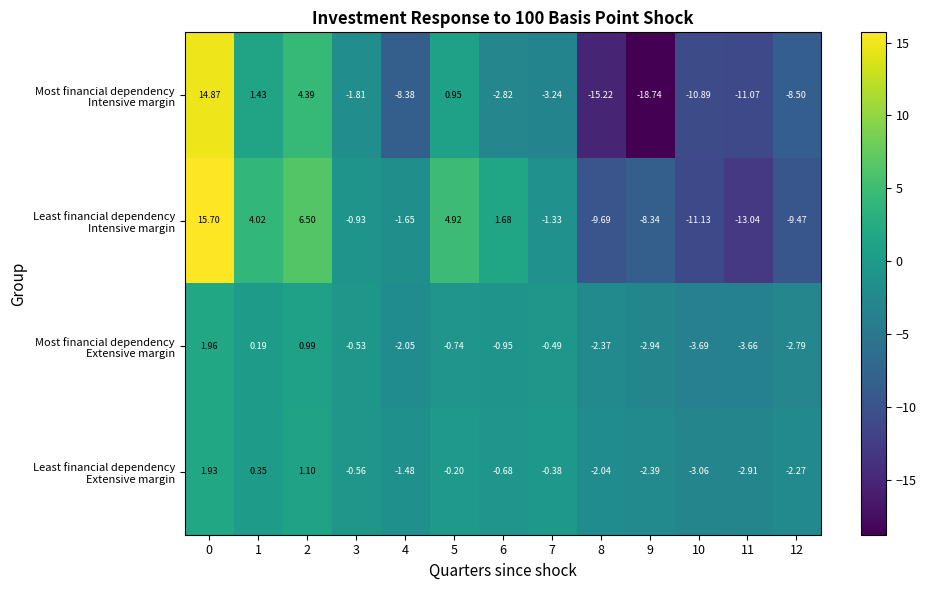

How many distinct data groups are displayed?

4